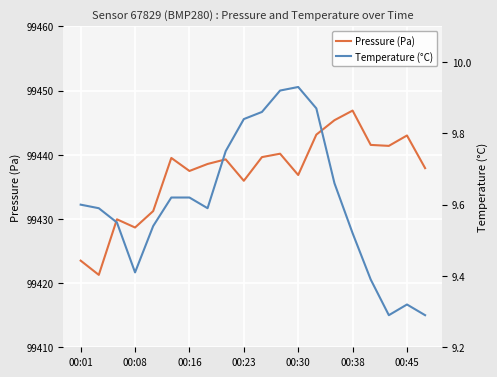

Which series has the largest range (max minus min)?

Pressure (Pa)